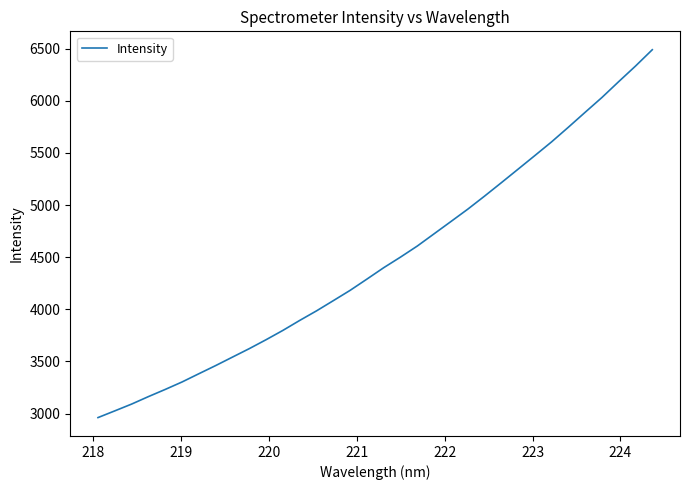

Does the chart display data point markers on the line(s)?

No